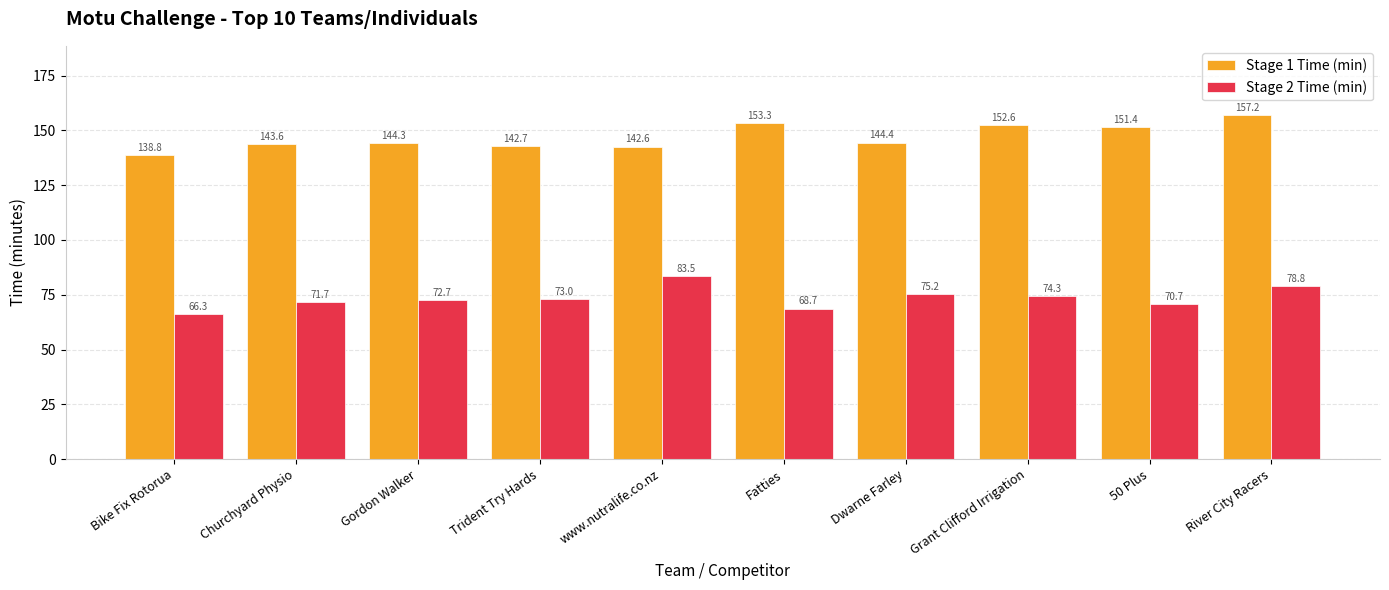

What is the lowest value of the Stage 1 Time (min) series?

138.8